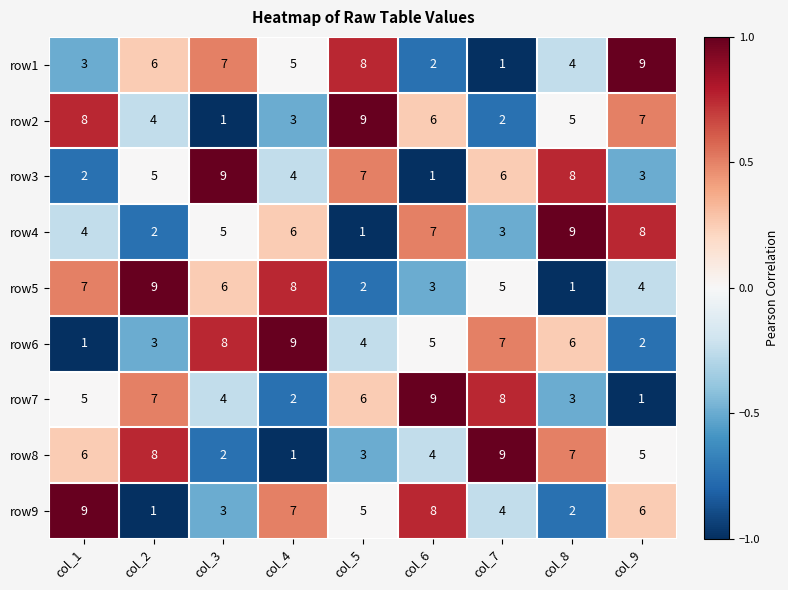

What is the total value across all series at col_7?

45